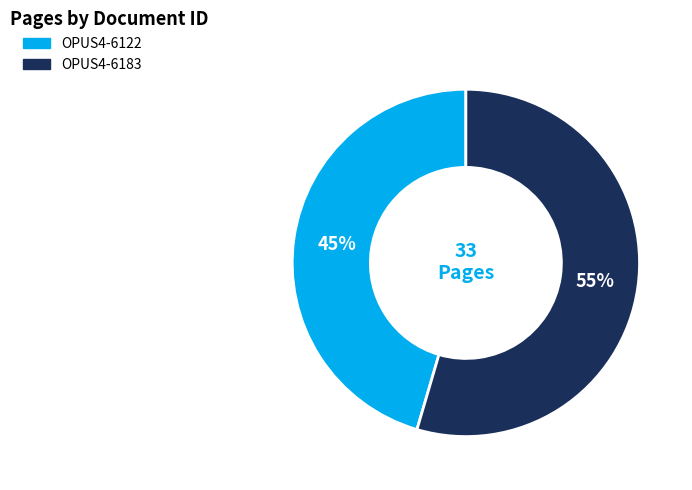

The OPUS4-6122 slice represents 45% of the pie. True or false?

True